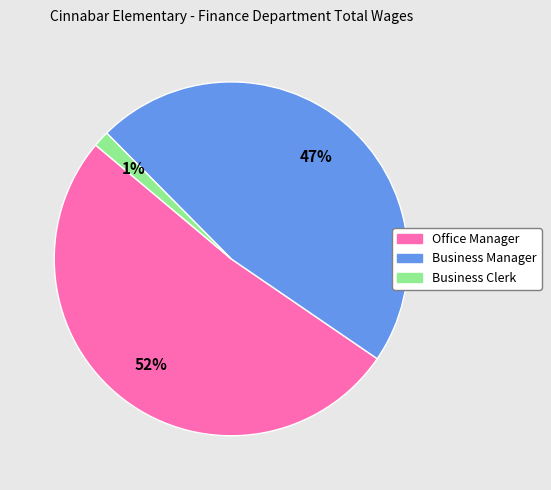

Between Business Clerk and Business Manager, which is larger?

Business Manager